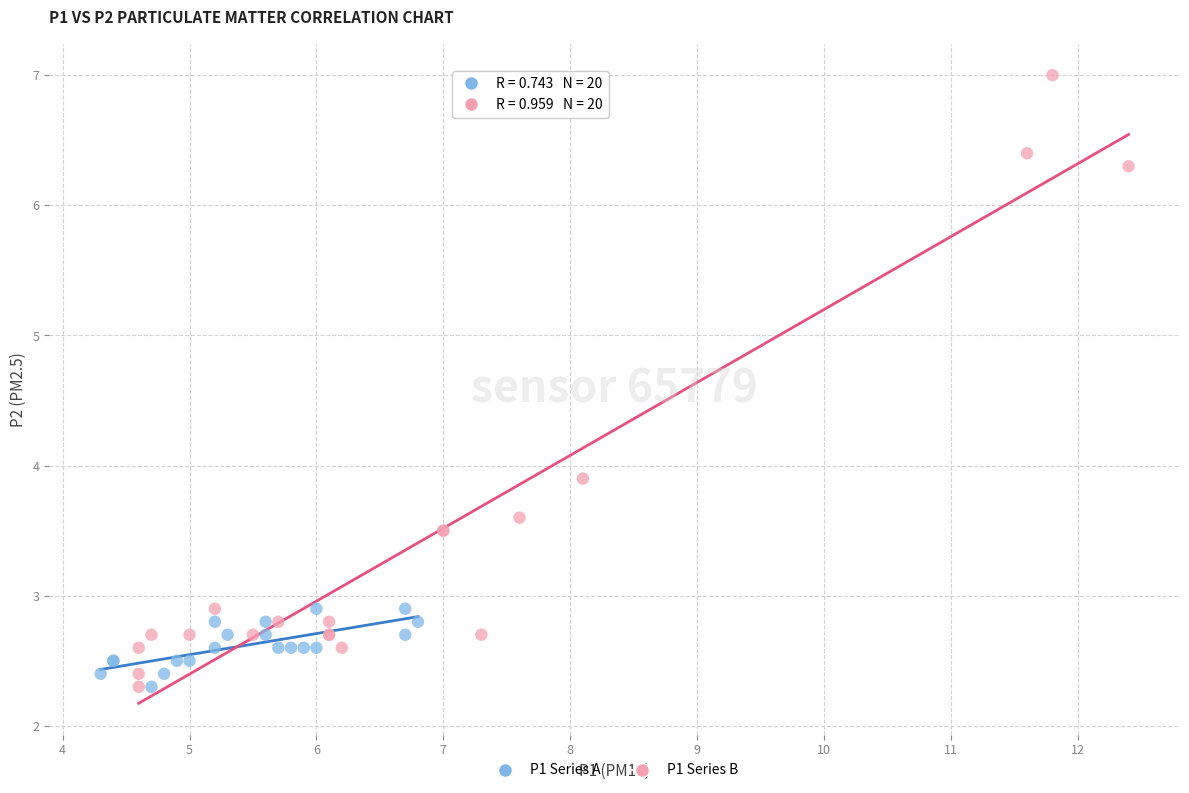

Which series contains the highest Y value?

P1 Series B